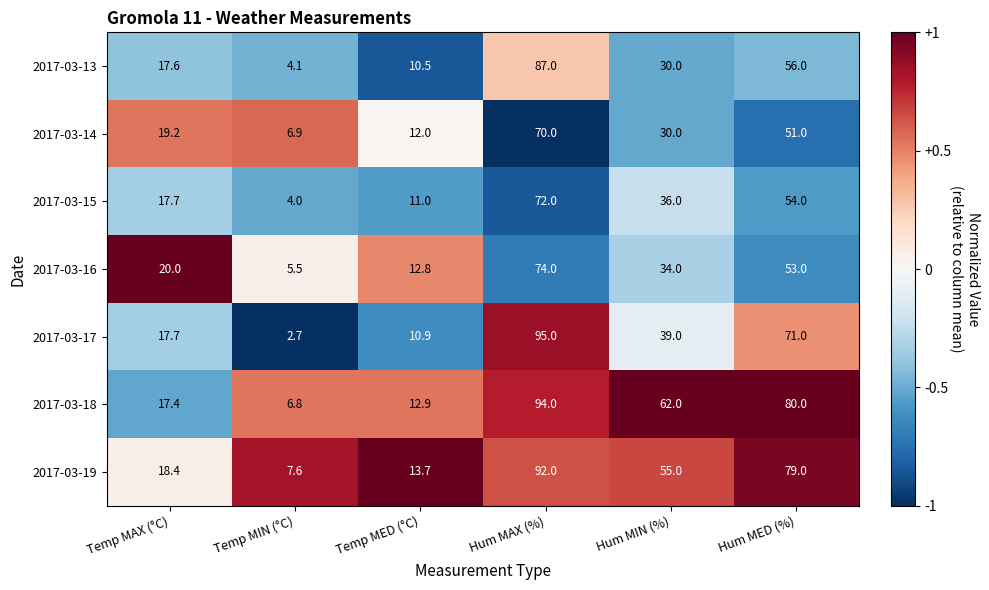

What is the spread (max minus min) of values at Hum MAX (%)?

25.0